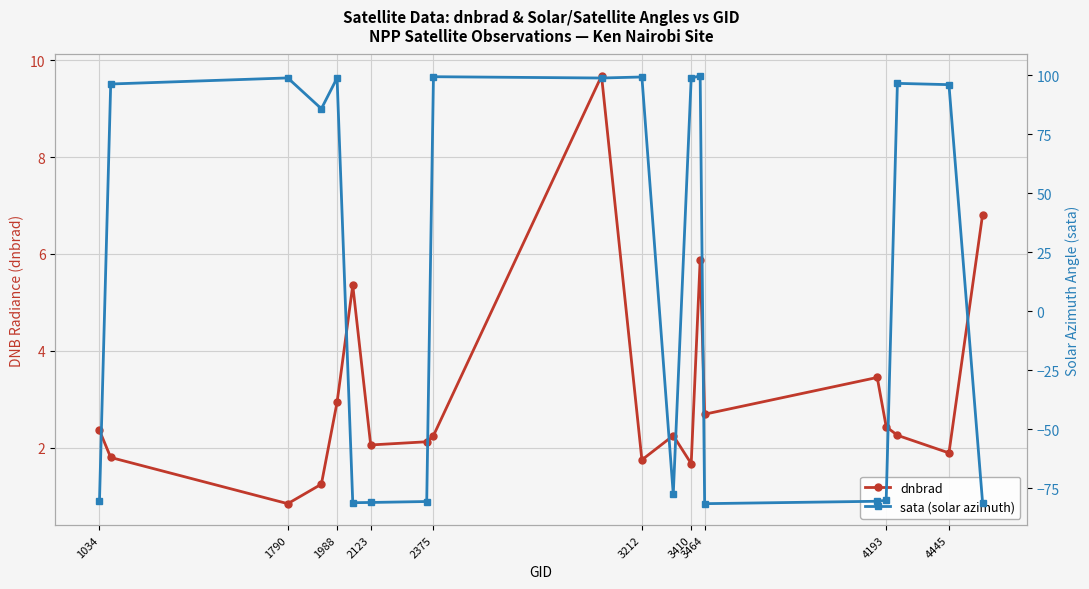

What are all the series names shown in the legend?

dnbrad, sata (solar azimuth)